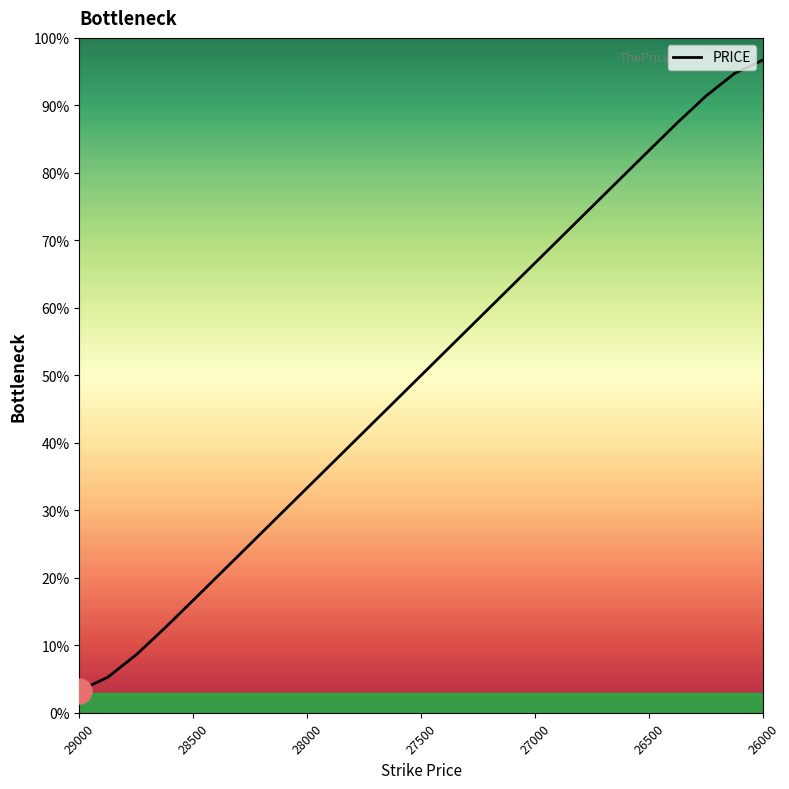

What is the minimum value shown in the chart?

3.3